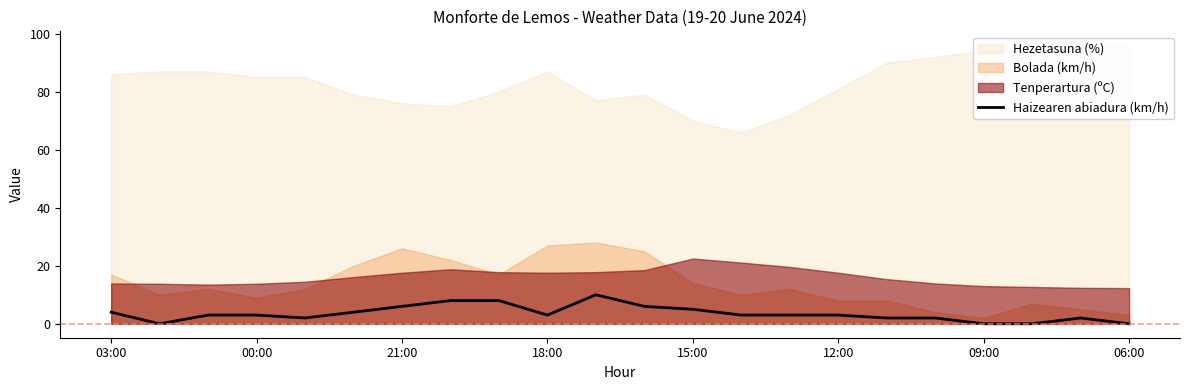

True or false: Haizearen abiadura (km/h) has a value of 3 at 00:00.

True